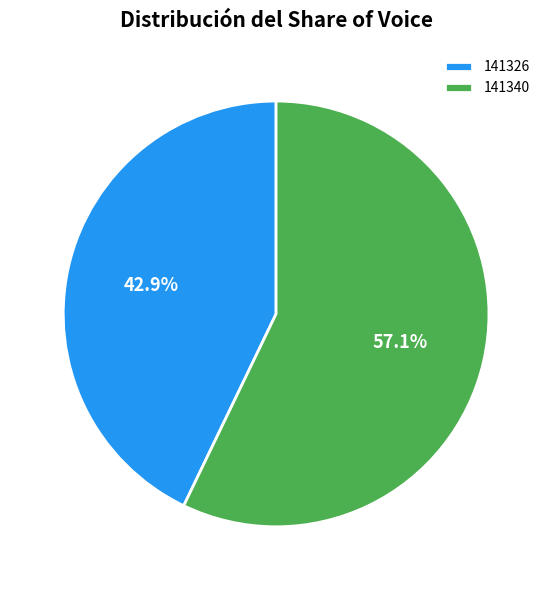

Which slice is the smallest?

141326